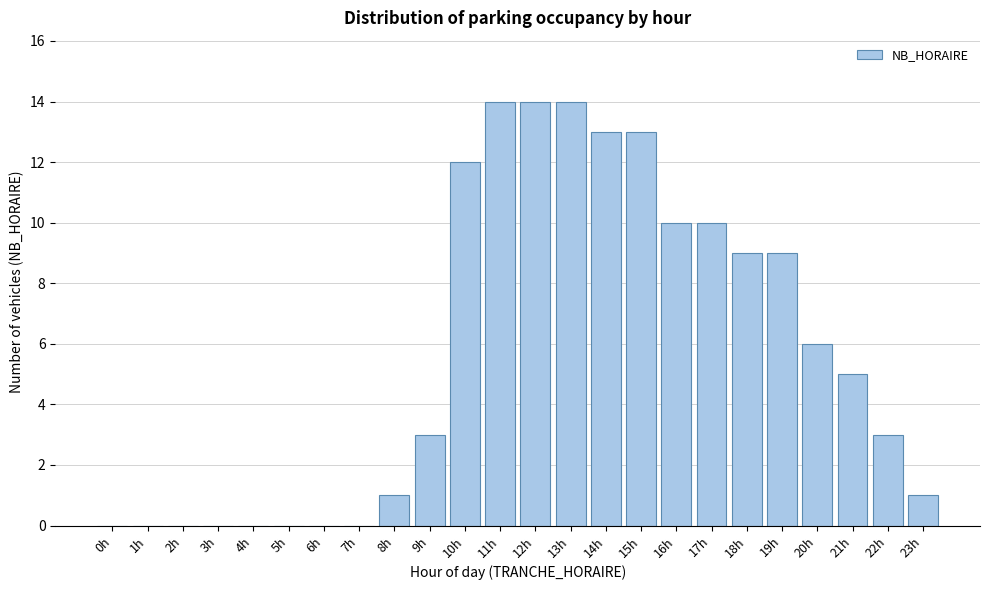

Reading left to right, list all the values displayed in this chart.

0h=0	1h=0	2h=0	3h=0	4h=0	5h=0	6h=0	7h=0	8h=1	9h=3	10h=12	11h=14	12h=14	13h=14	14h=13	15h=13	16h=10	17h=10	18h=9	19h=9	20h=6	21h=5	22h=3	23h=1